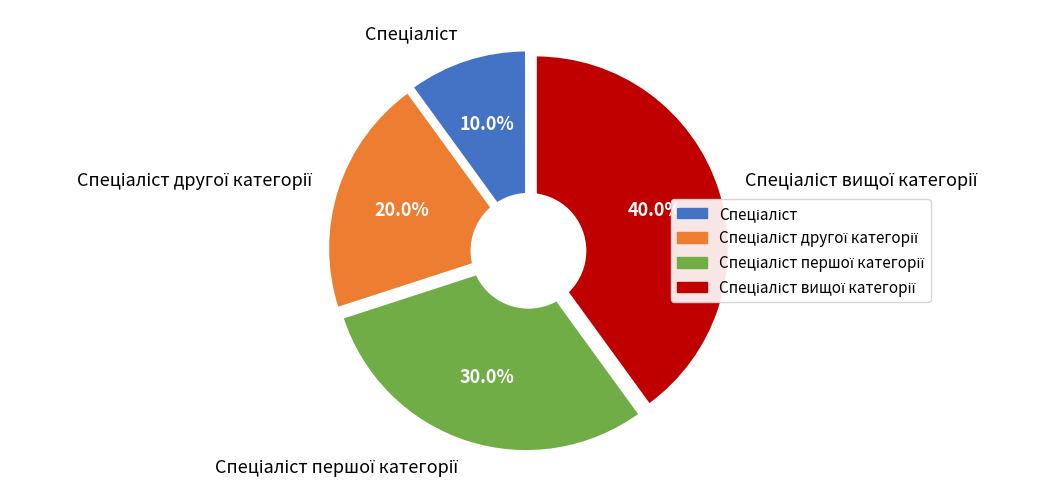

What is the ratio of the value at Спеціаліст першої категорії to the value at Спеціаліст другої категорії?

1.5